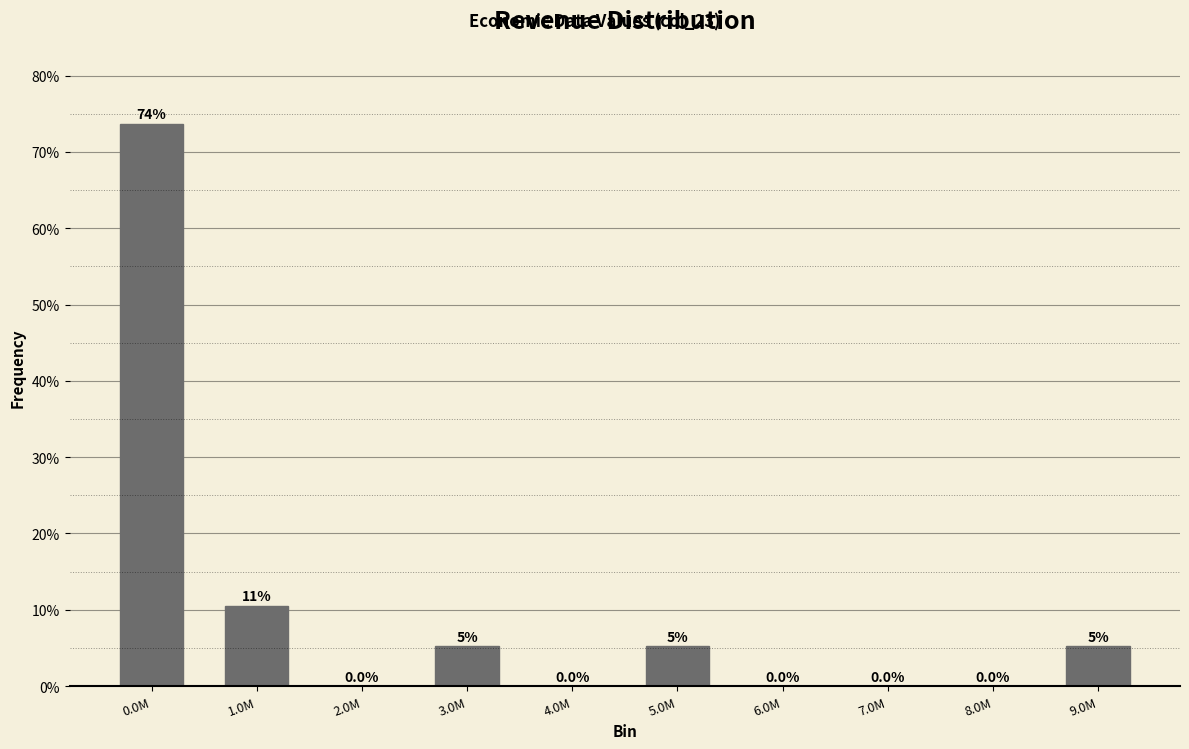

Which category has the highest value across all series?

0.0M